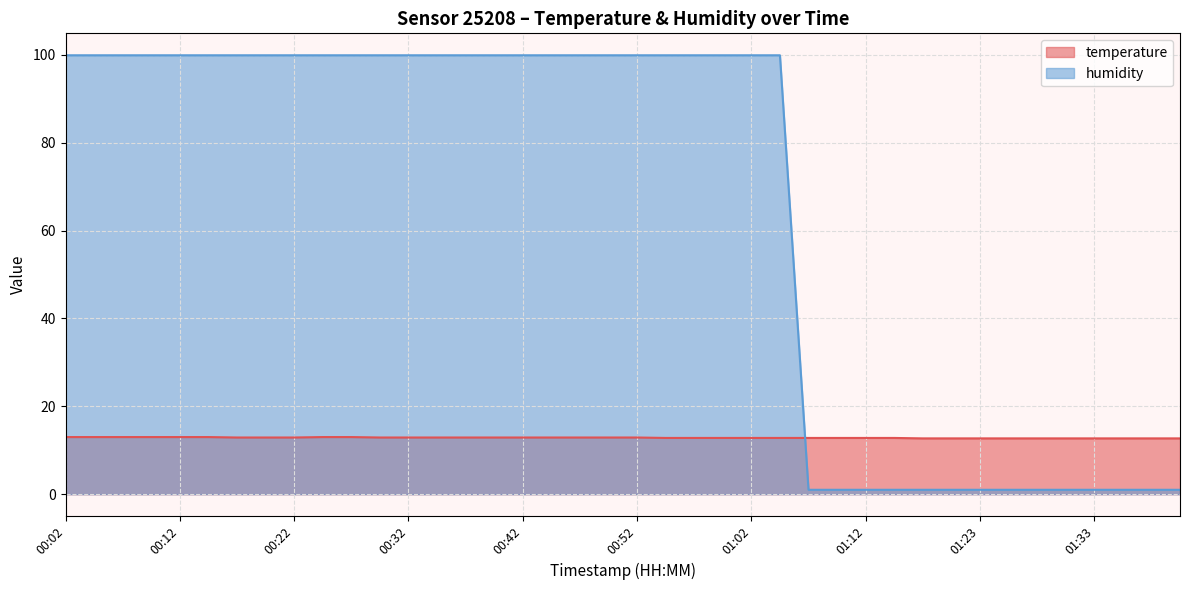

Is it true that temperature equals 12.9 at 00:52?

True